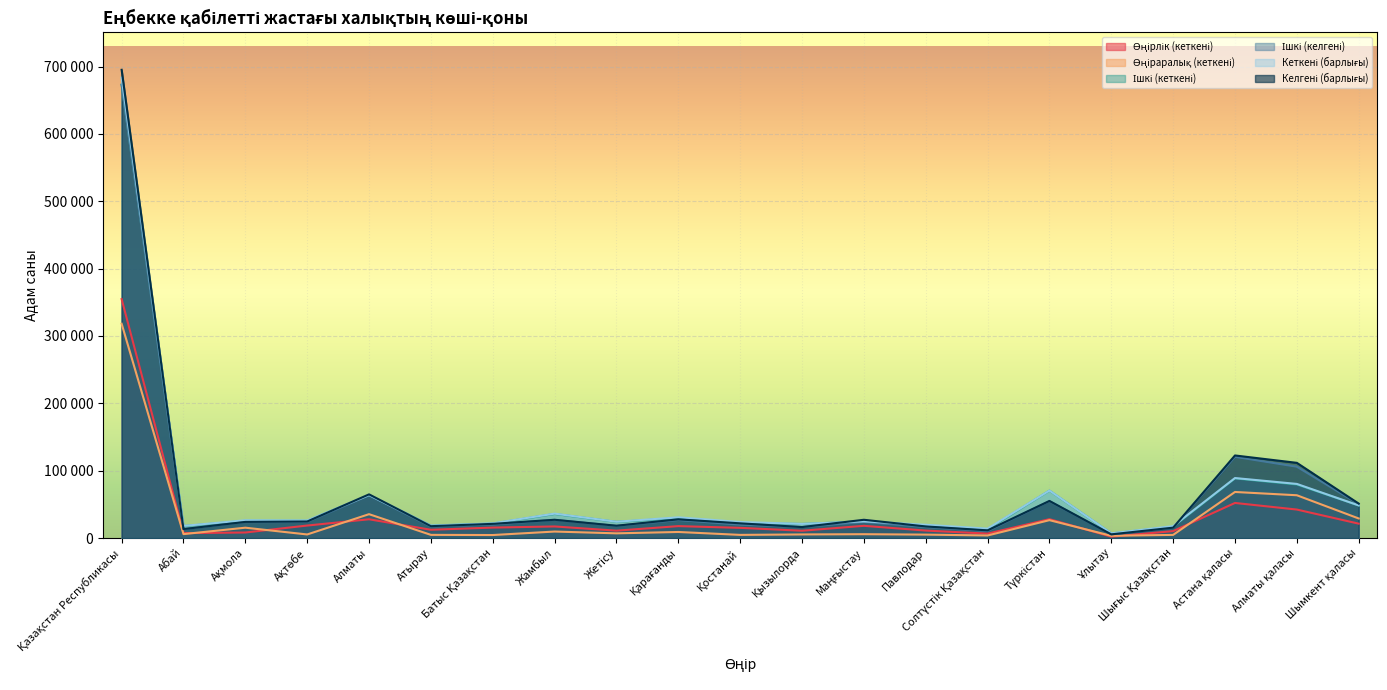

What is the value of the Өңіраралық (кеткені) point at the 6th from the left?

4775